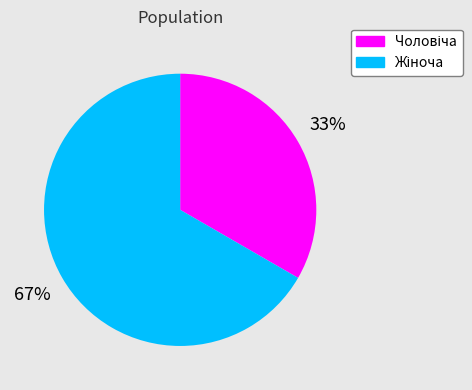

Is there any slice that represents more than half of the pie?

Yes